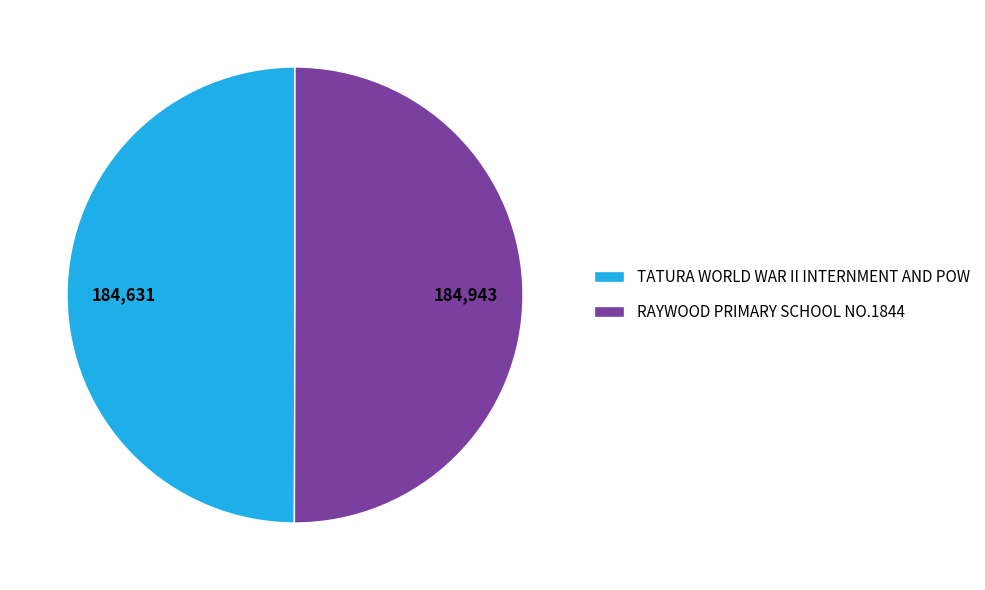

Approximately how many times larger is the value at RAYWOOD PRIMARY SCHOOL NO.1844 compared to TATURA WORLD WAR II INTERNMENT AND POW?

1.0